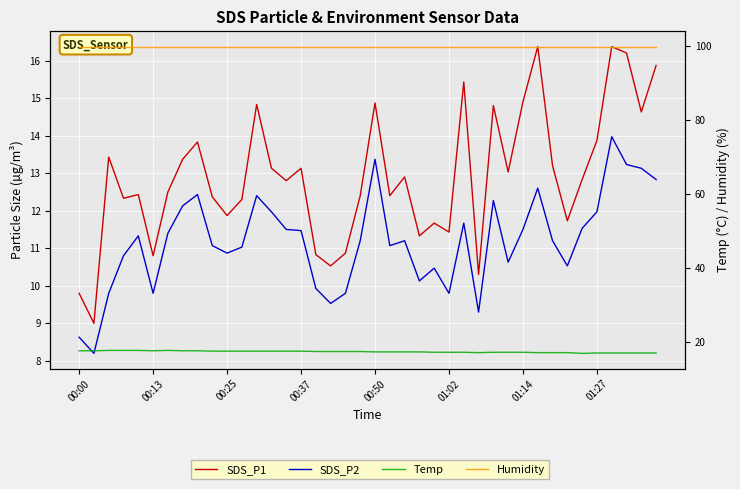

In Temp, how many points are lower than both neighbors (excluding endpoints)?

3